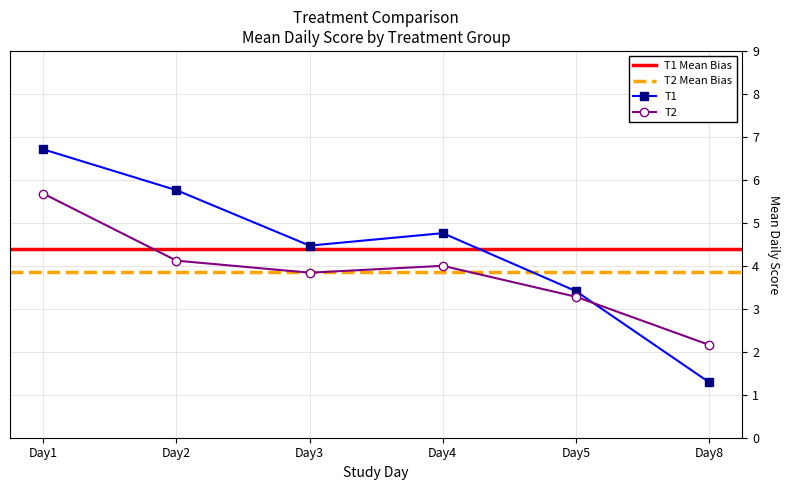

At which label is T2 closest to 3?

Day5